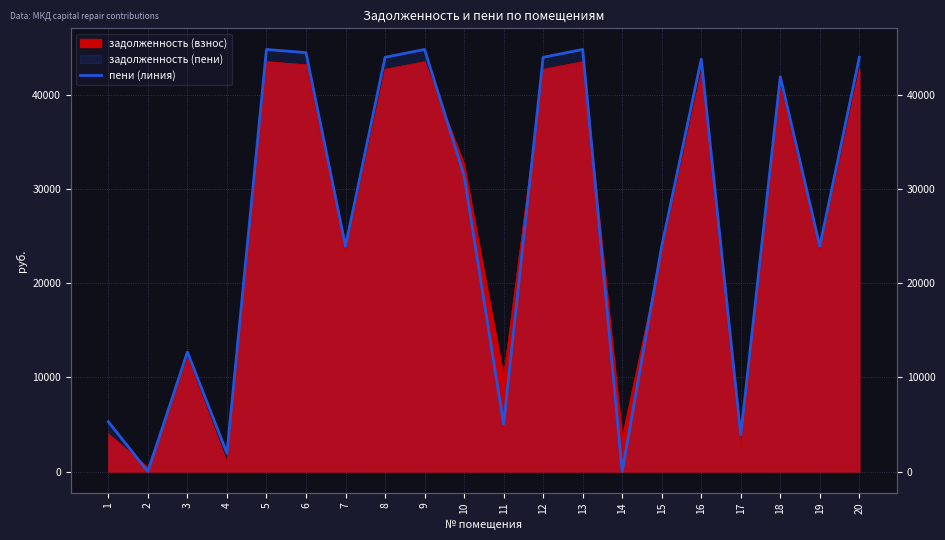

Reading left to right, extract all data points from this chart.

1=5284.6	2=0.0	3=12683.6	4=1945.7	5=44810.9	6=44466.9	7=23920.6	8=43972.7	9=44810.9	10=31424.2	11=5058.6	12=43972.7	13=44810.9	14=0.0	15=23920.6	16=43778.0	17=3883.7	18=41909.4	19=23920.6	20=43972.7